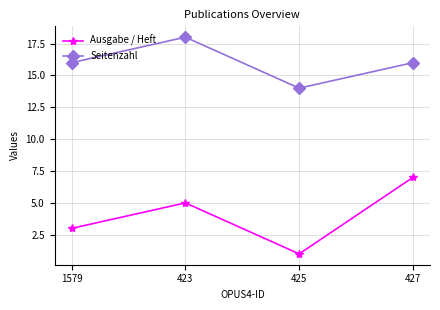

Which series has the largest total across all categories?

Seitenzahl